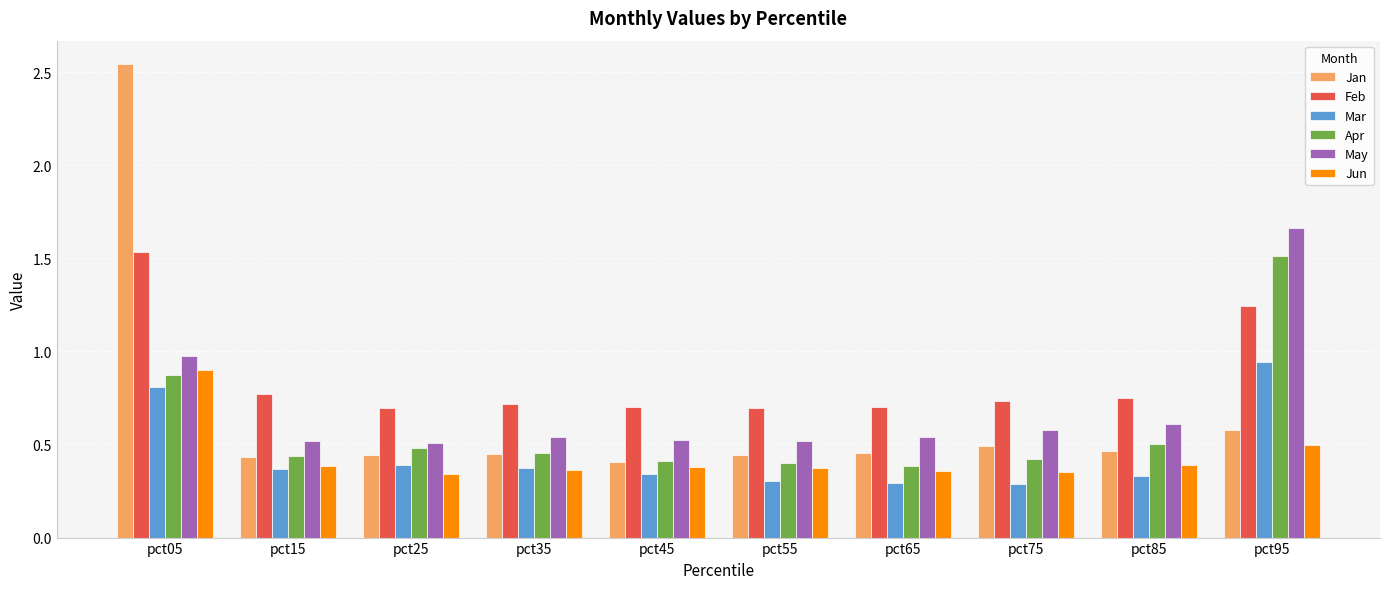

How many categories are shown in the chart?

10